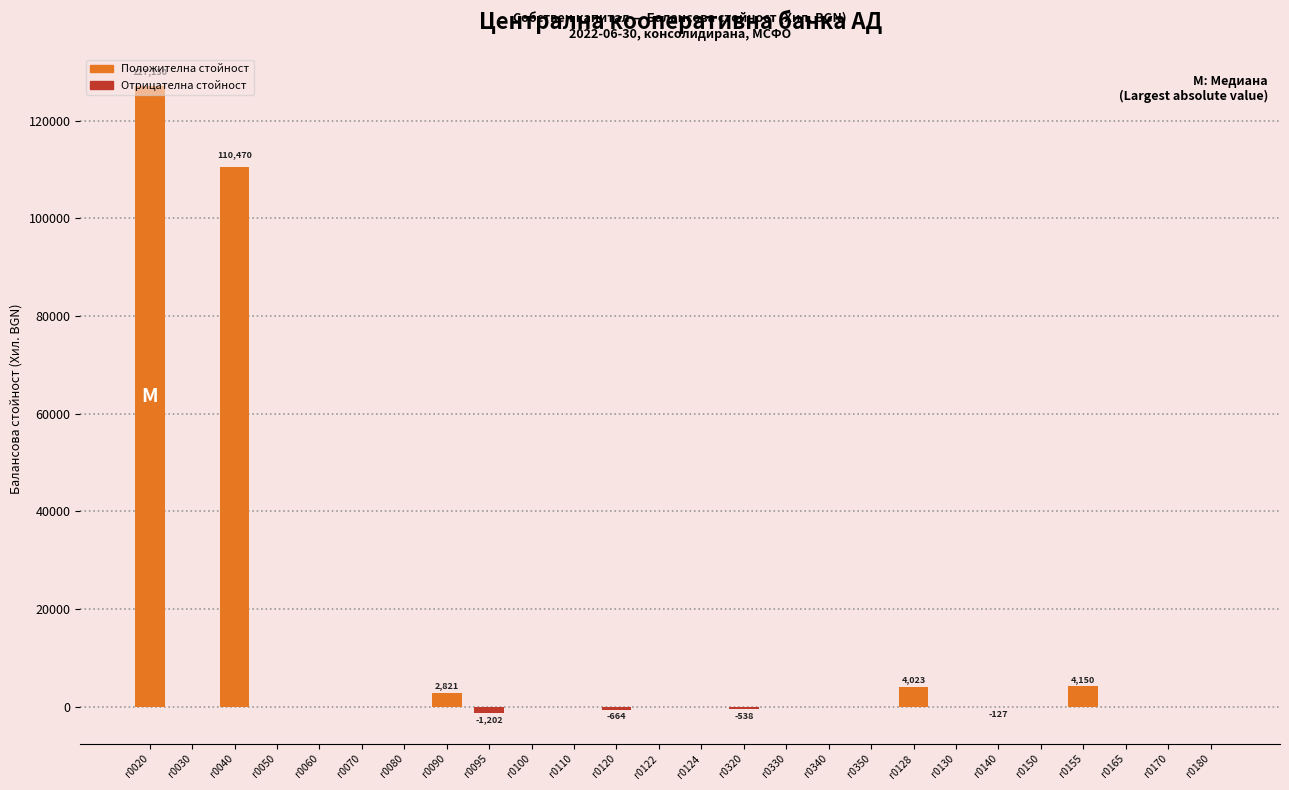

Which has a higher value, r0330 or r0155?

r0155